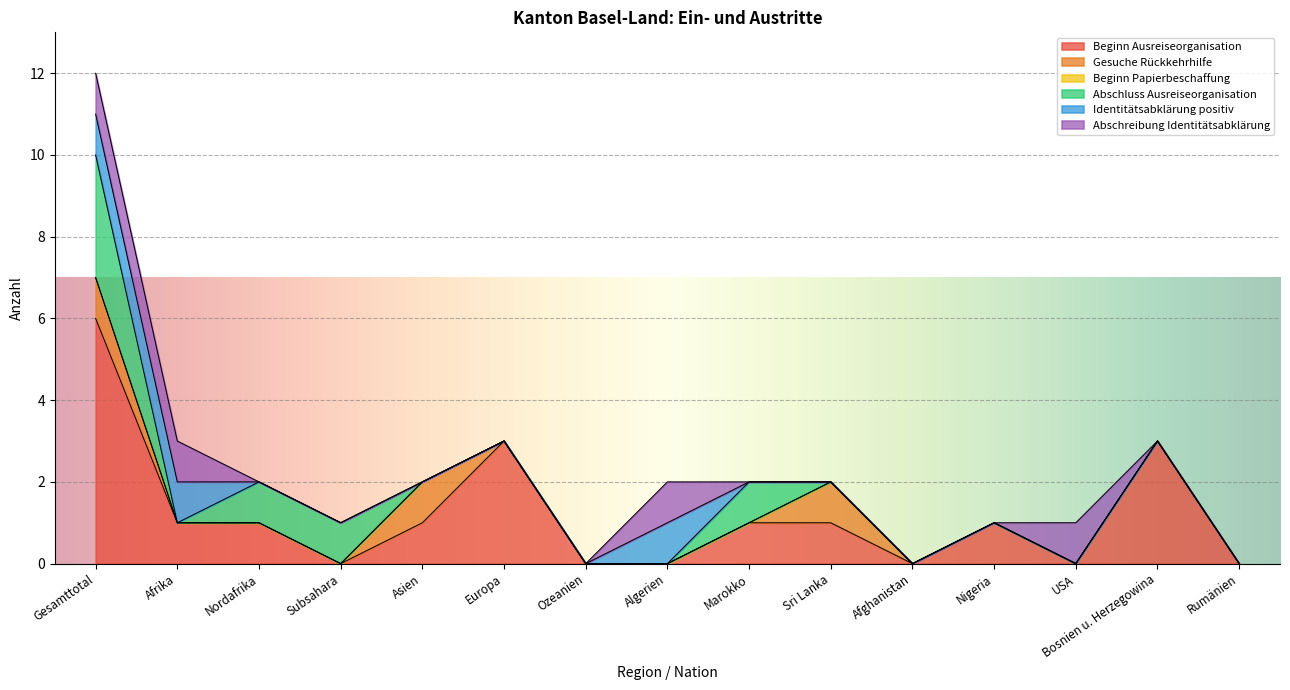

True or false: Beginn Papierbeschaffung and Identitätsabklärung positiv cross at least once.

False